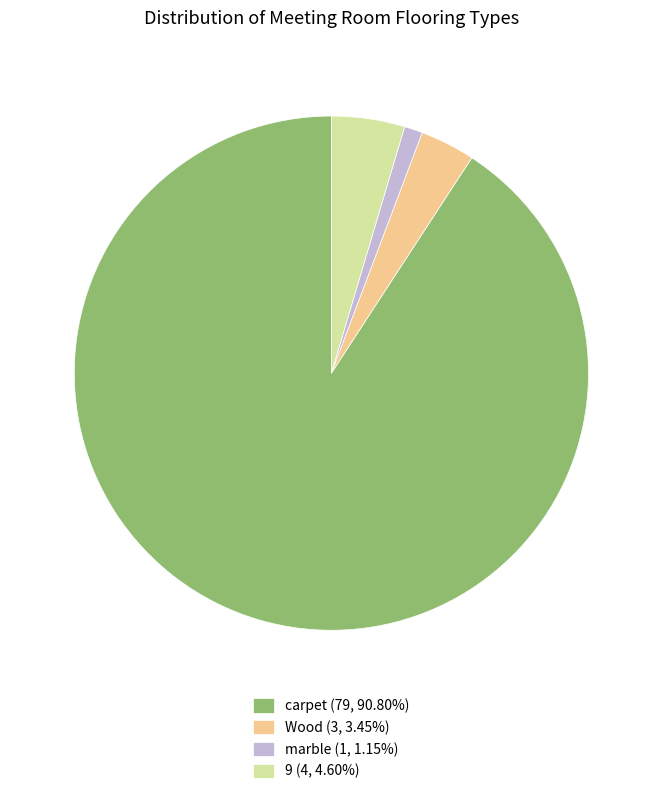

What is the smallest slice in the pie chart?

marble